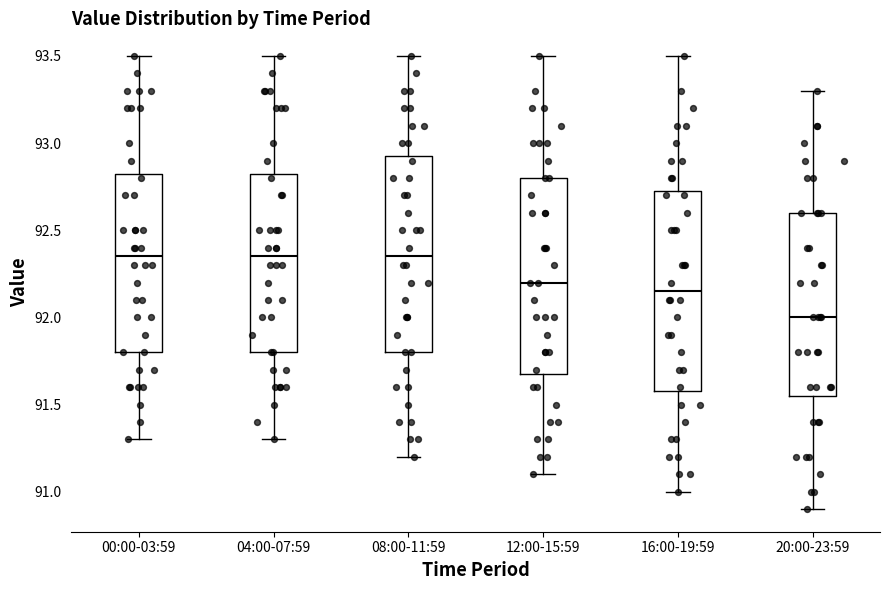

Which box has the lowest median line?

20:00-23:59